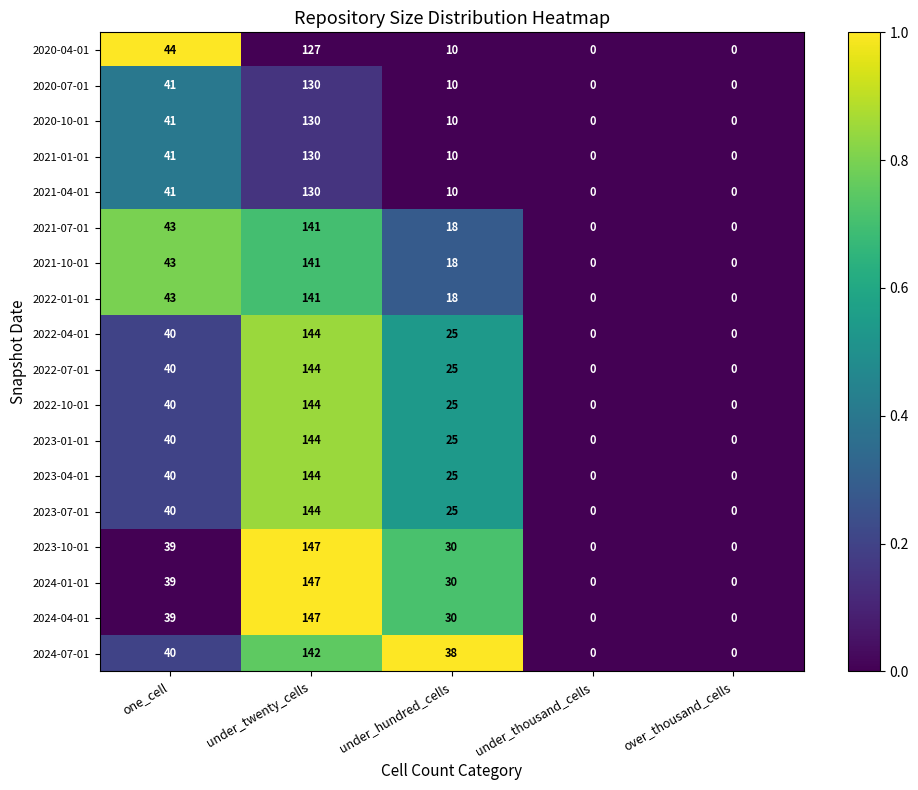

Which series has the largest total across all categories?

2024-07-01